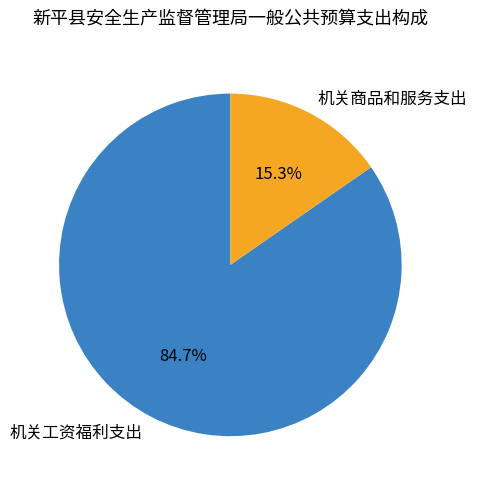

Between 机关工资福利支出 and 机关商品和服务支出, which is larger?

机关工资福利支出